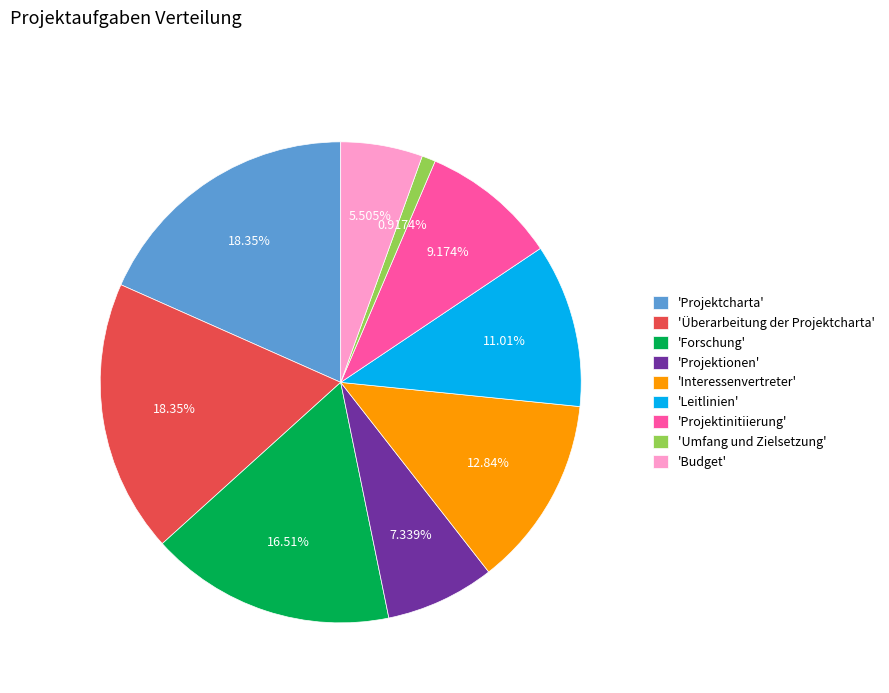

Combined, do 'Umfang und Zielsetzung' and 'Überarbeitung der Projektcharta' account for over 50%?

No